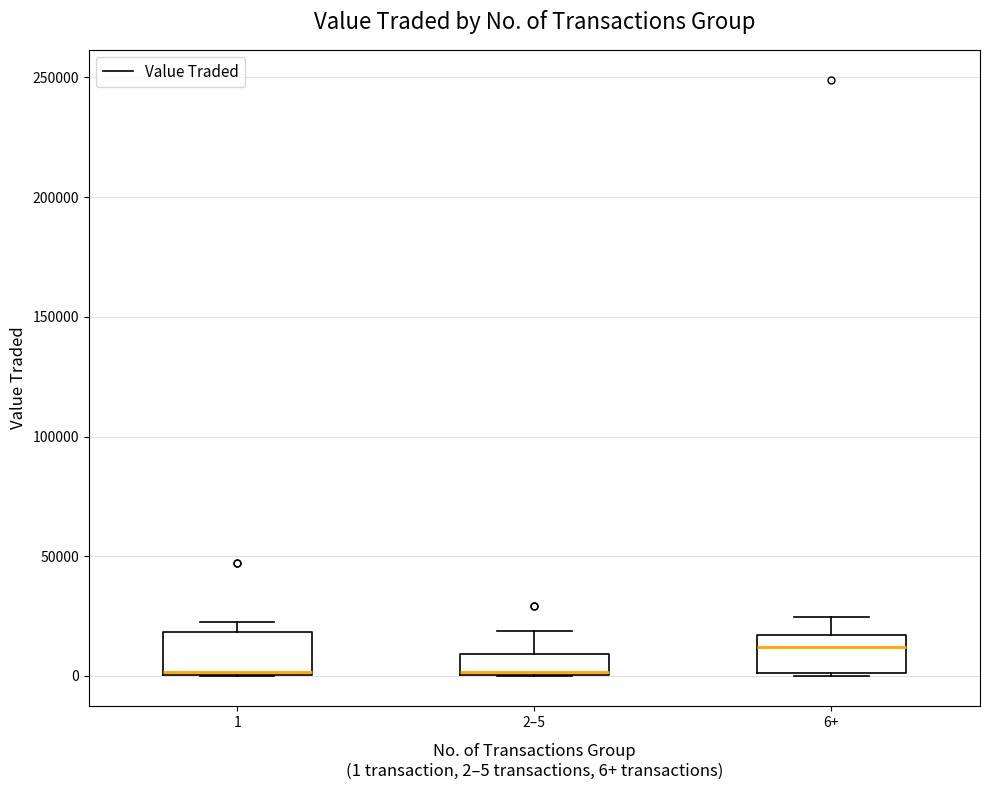

Where is the lower edge of the box for 6+ on the y-axis? The values are not printed on the chart, so give them approximately, as read against the axis.

0